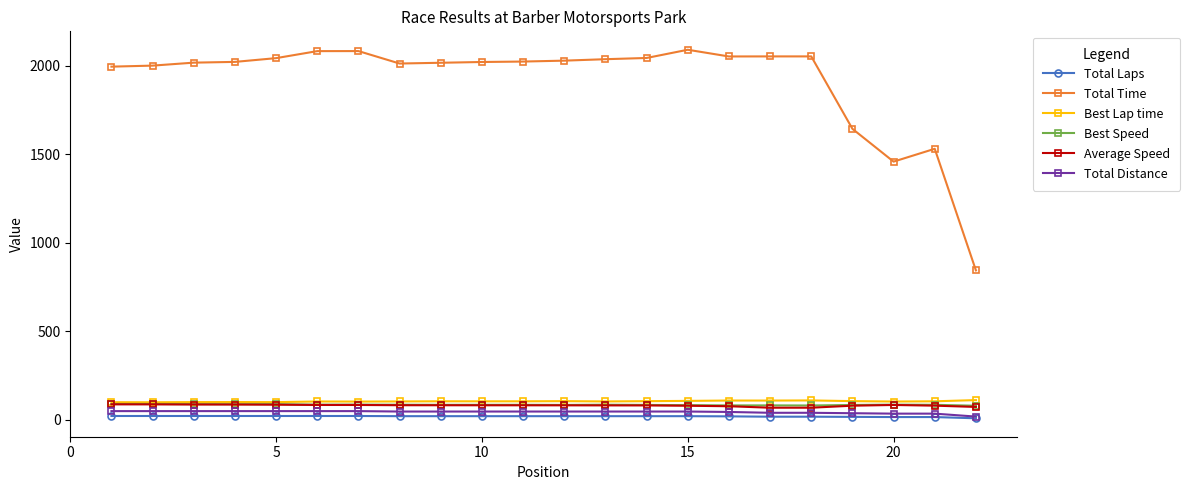

What is the average value of the Total Laps series?

17.8